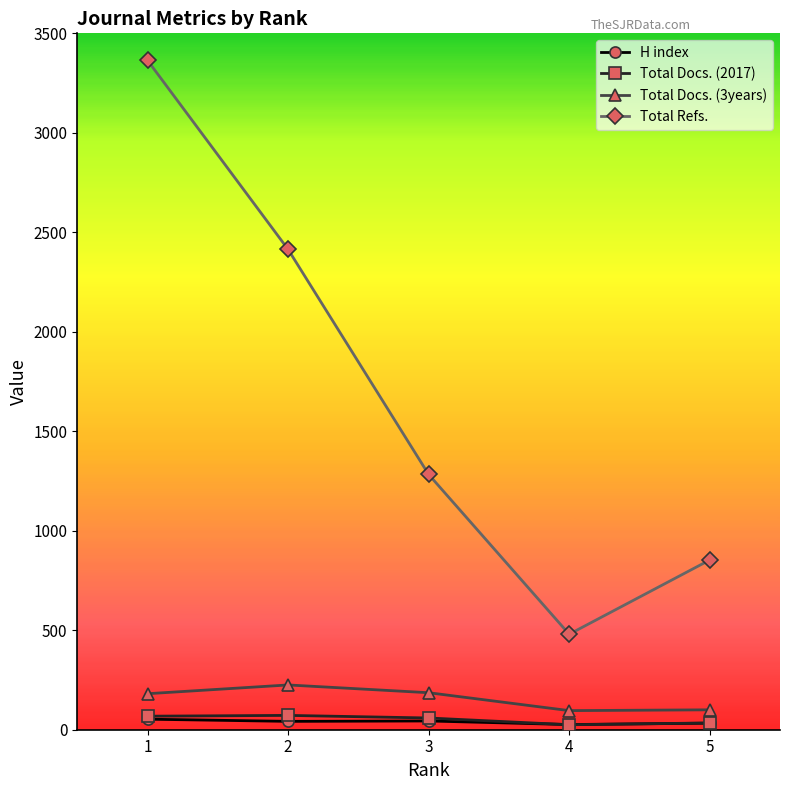

What is the sum of the H index values at 2 and 1?

95